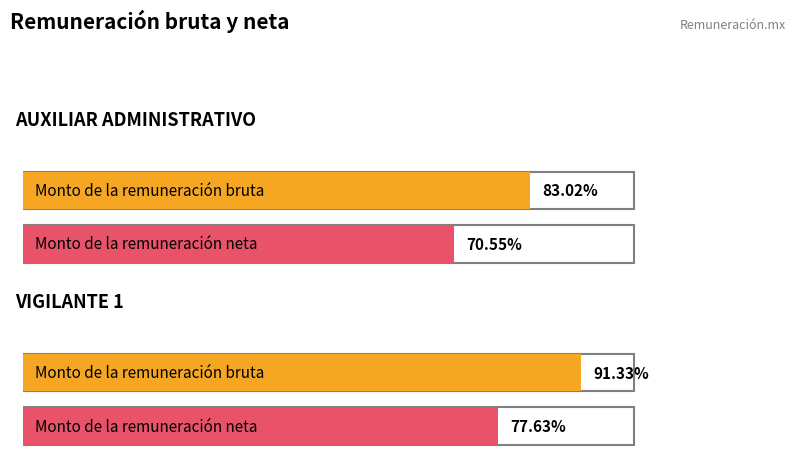

Is the value of Monto de la remuneración neta at 160 greater than the value of Monto de la remuneración bruta at 159?

No